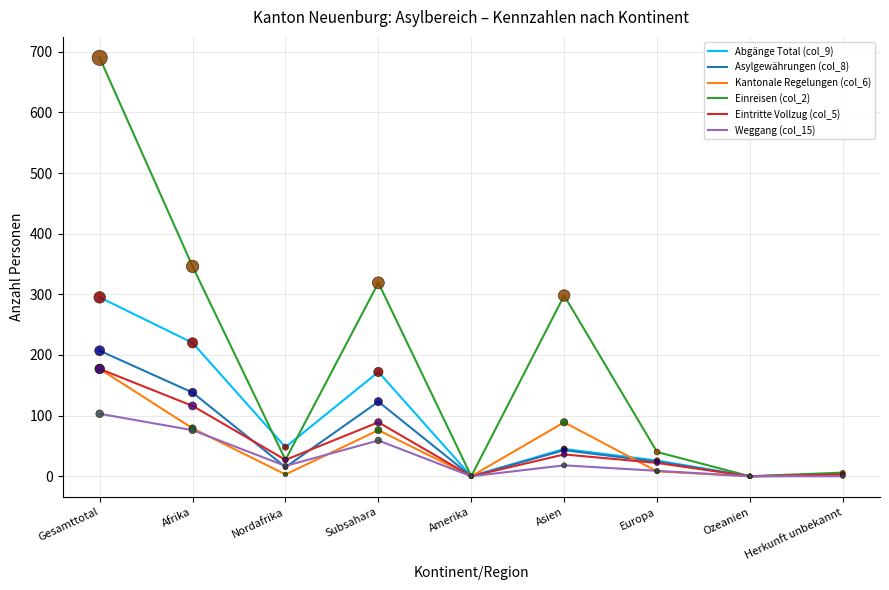

What is the difference between the highest and lowest values at Subsahara?

260